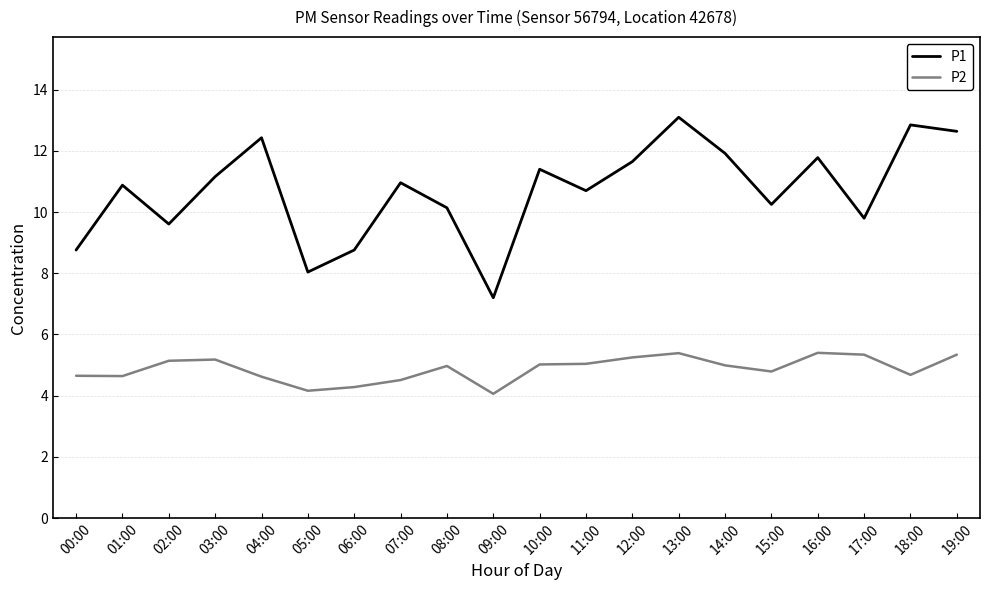

What is the difference between the maximum and minimum values in the P2 series?

1.3